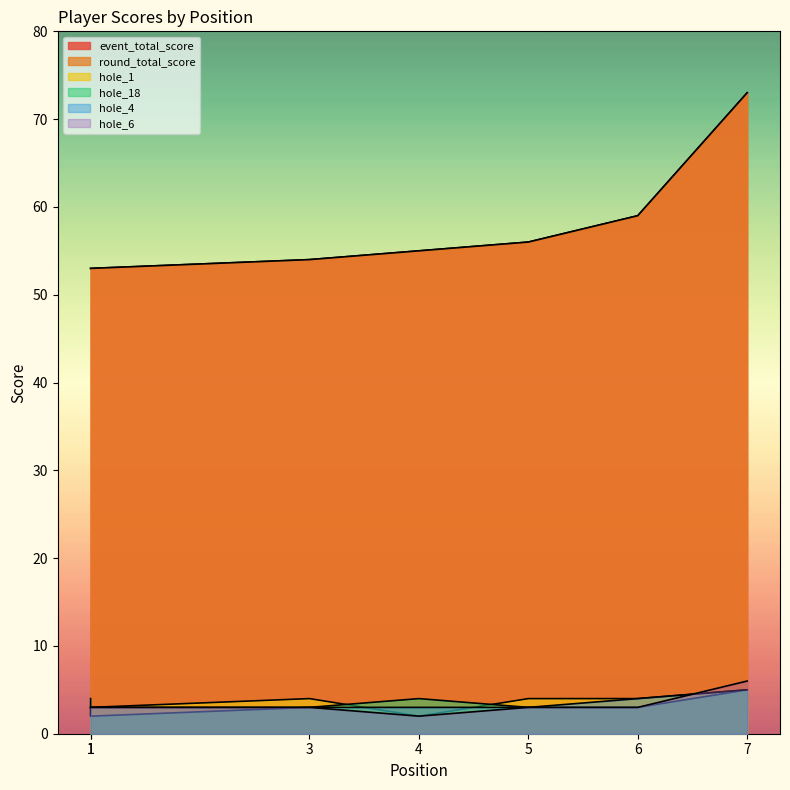

The value of event_total_score at 3 is 54. True or false?

True